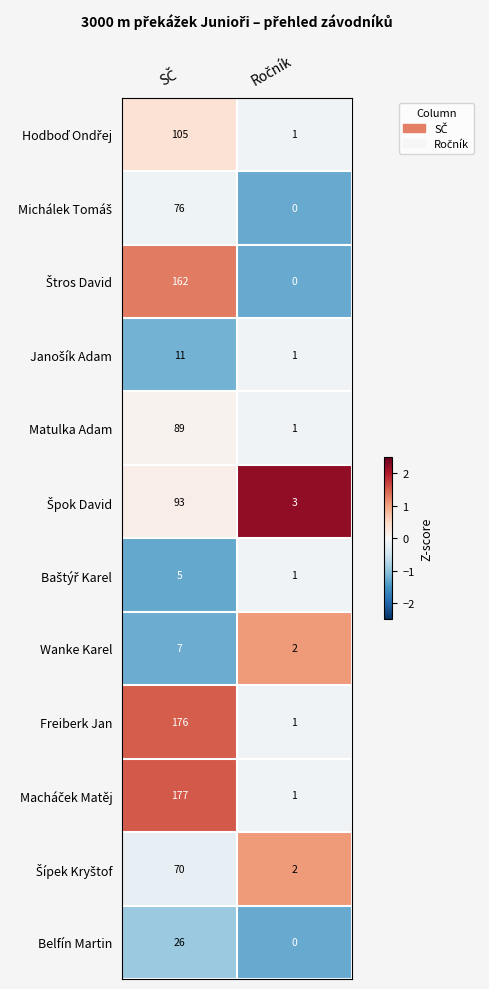

What is the maximum value for Wanke Karel?

7